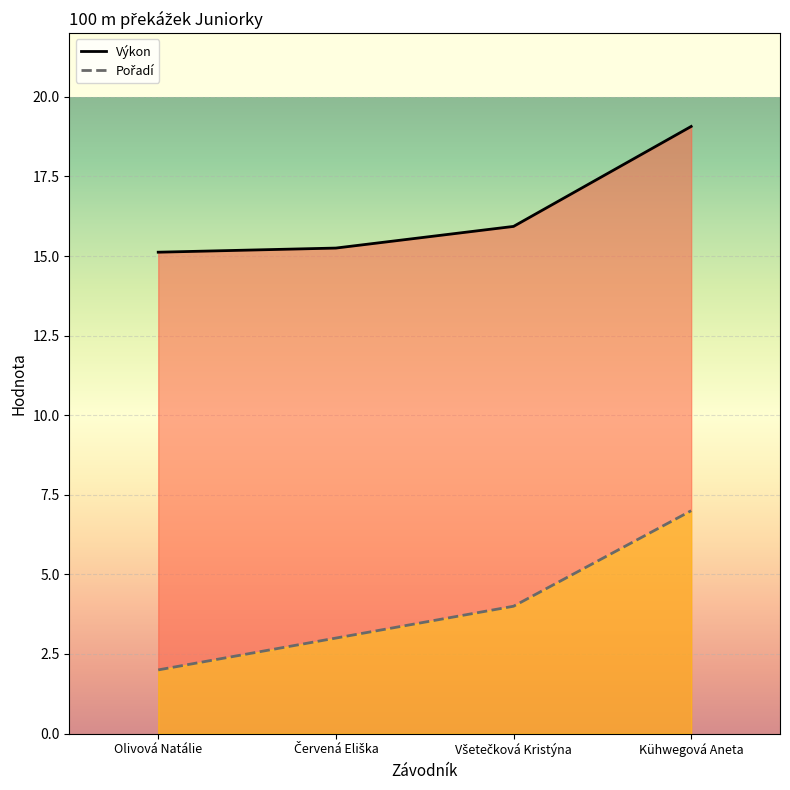

What is the minimum value for Výkon?

15.1